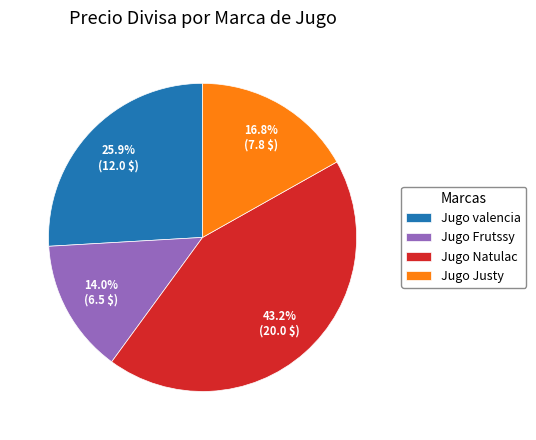

To the nearest percent, what portion does Jugo Frutssy represent?

14%